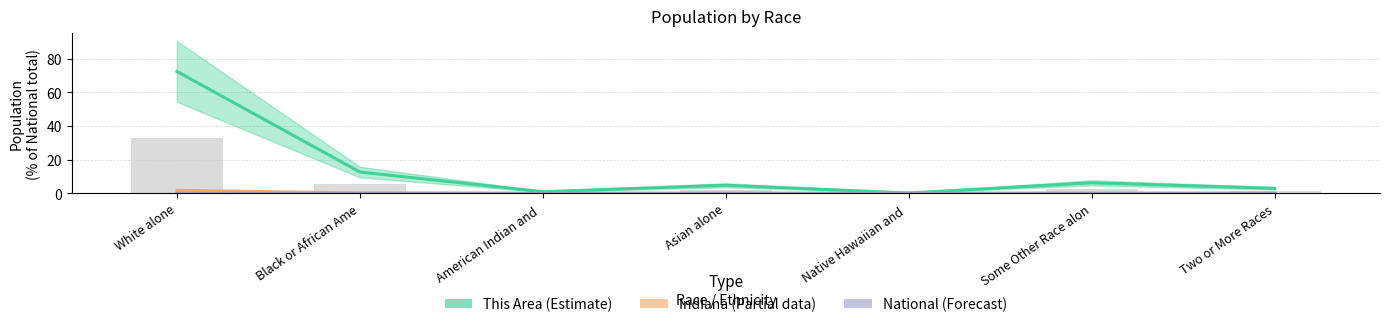

The National series shows 0.0 at Black or African Ame. True or false?

False